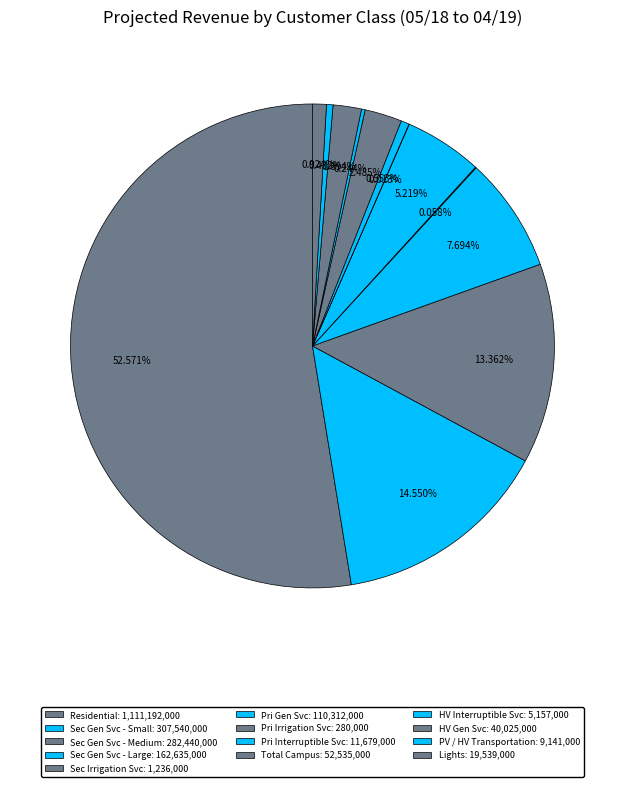

Combined, do Lights and HV Interruptible Svc account for over 50%?

No